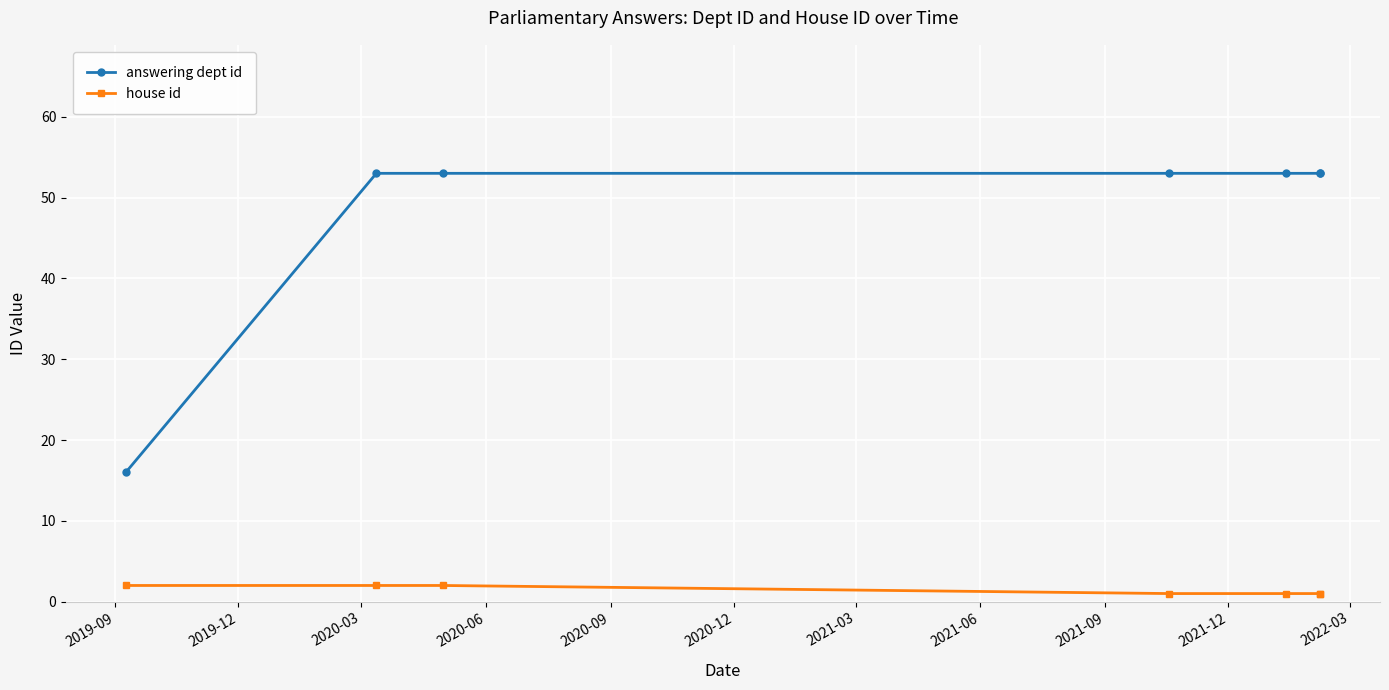

True or false: house id and answering dept id cross at least once.

False